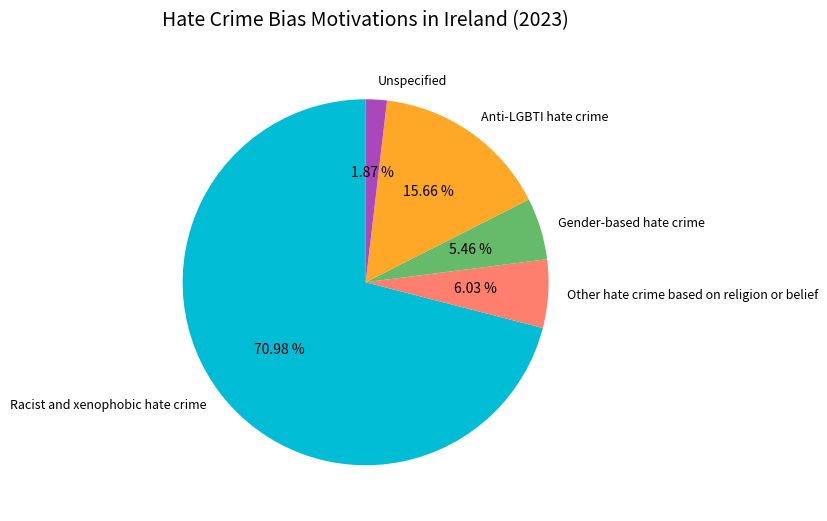

What percentage is the Other hate crime based on religion or belief slice, to the nearest percent?

6%